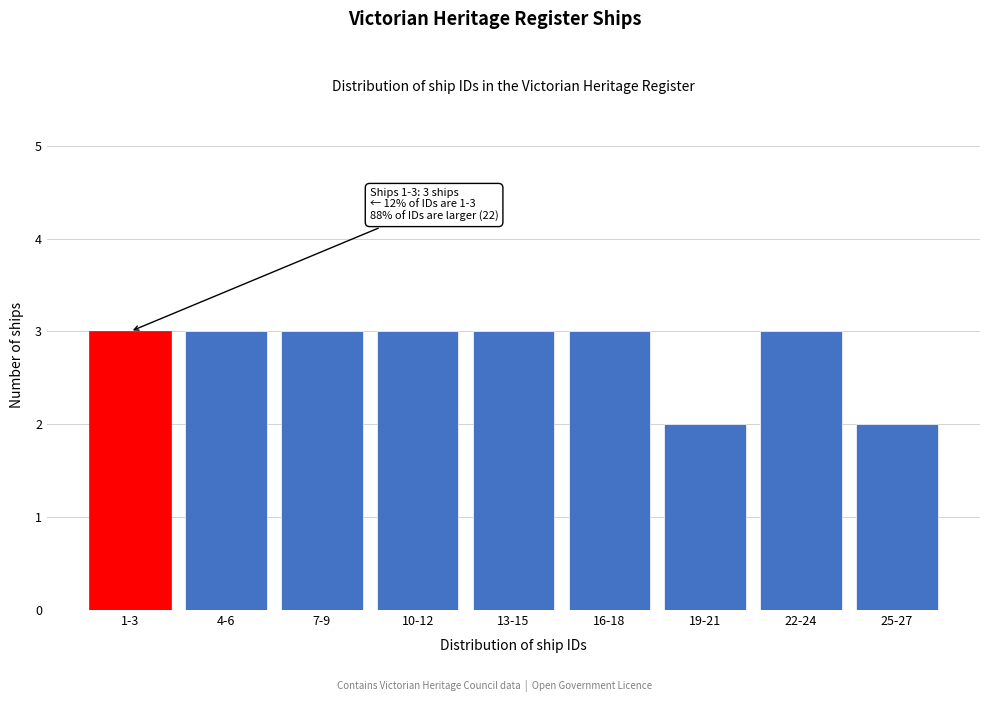

Reading left to right, list all the values displayed in this chart.

3	3	3	3	3	3	2	3	2